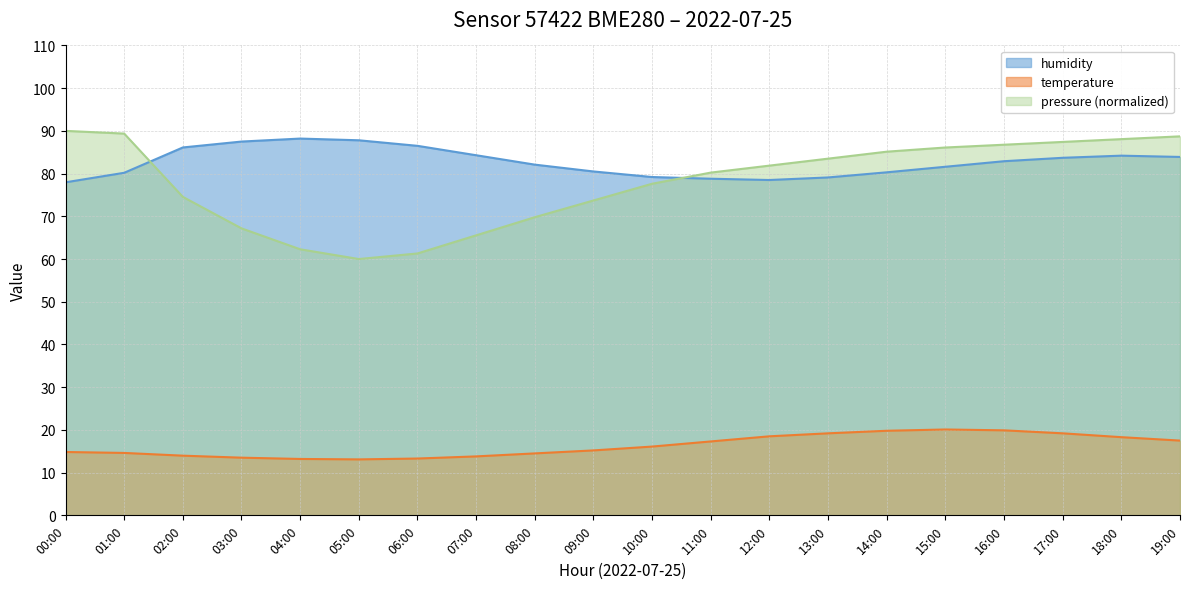

What is the difference between the second highest and second lowest values in the humidity series?

9.3